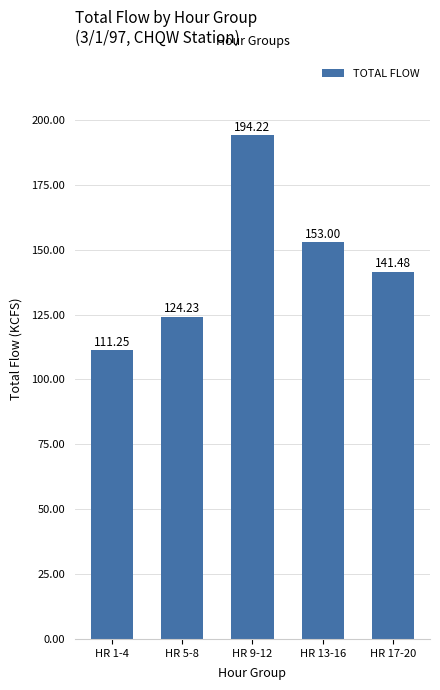

How many values exceed 141?

3